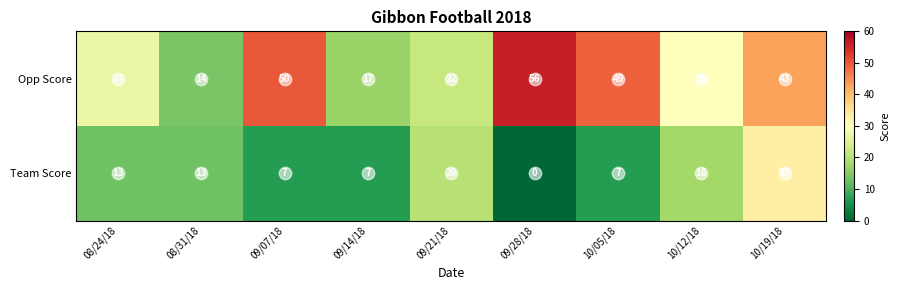

At which category is the sum across all series the highest?

10/19/18